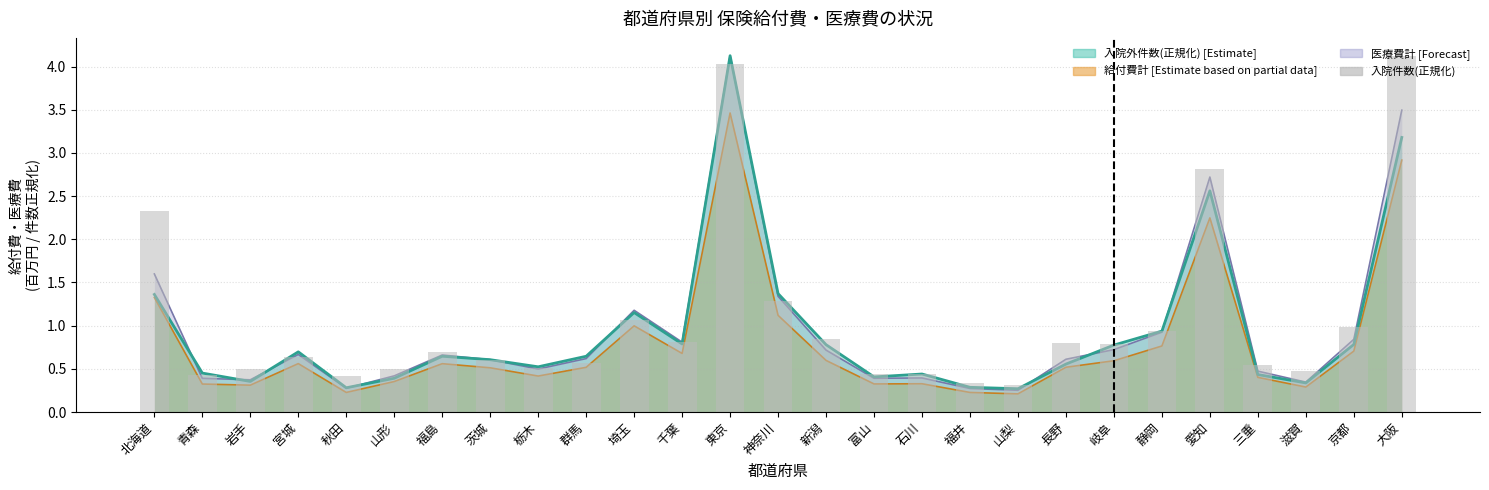

What is the label of the 18th bar from the left?

福井